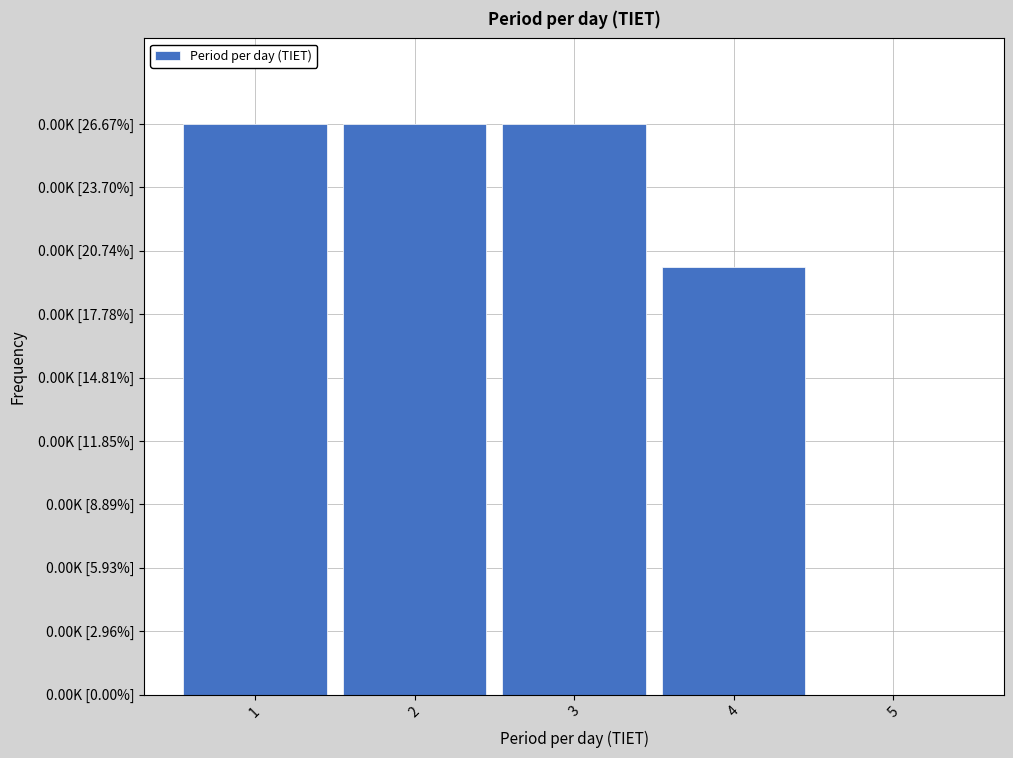

Are the bars horizontal?

No